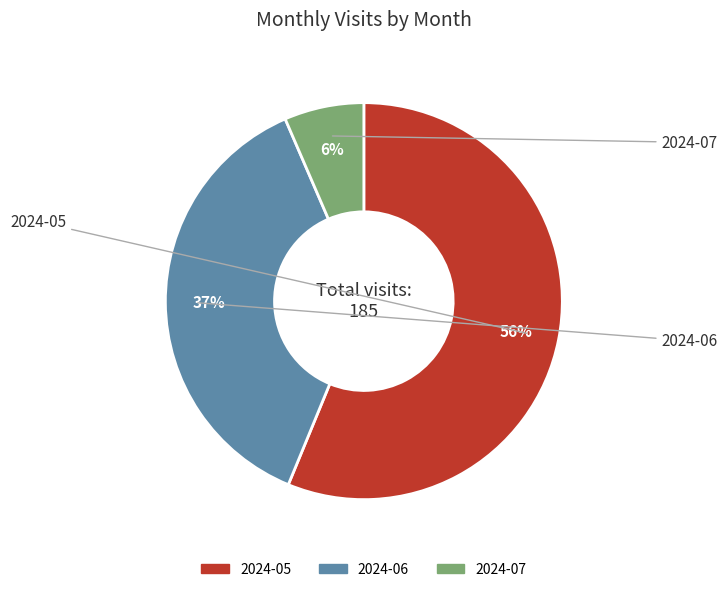

What is the largest slice in the pie chart?

2024-05